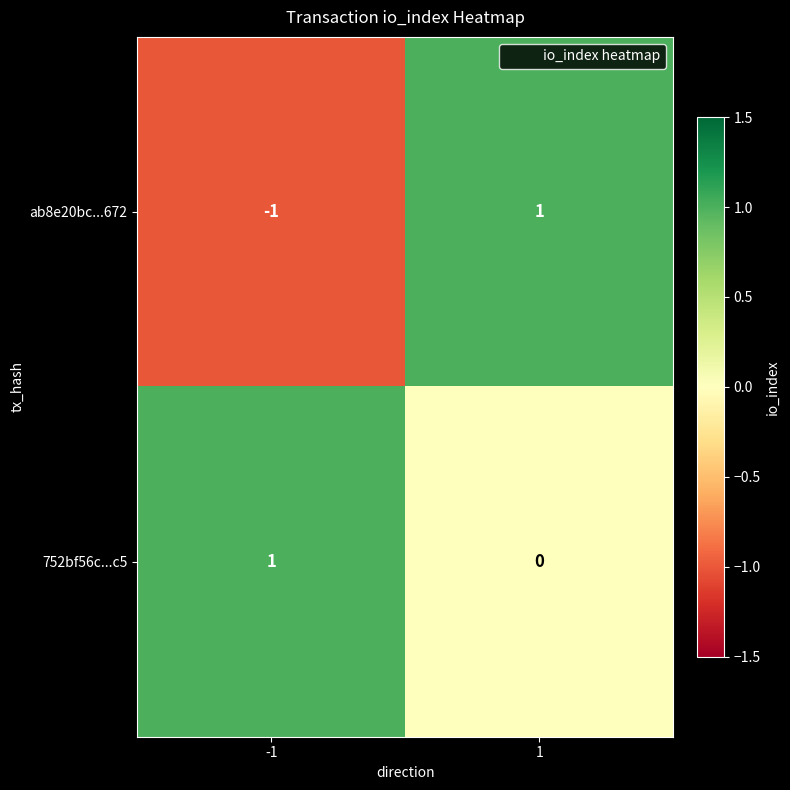

Which series changed the most between -1 and 1?

ab8e20bc...672